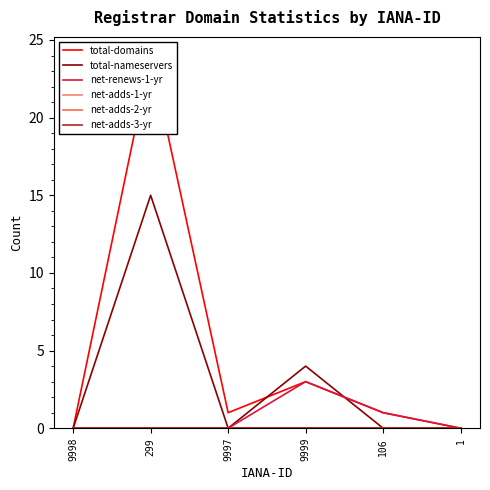

After their last crossing, which series has the higher values: total-nameservers or net-renews-1-yr?

net-renews-1-yr